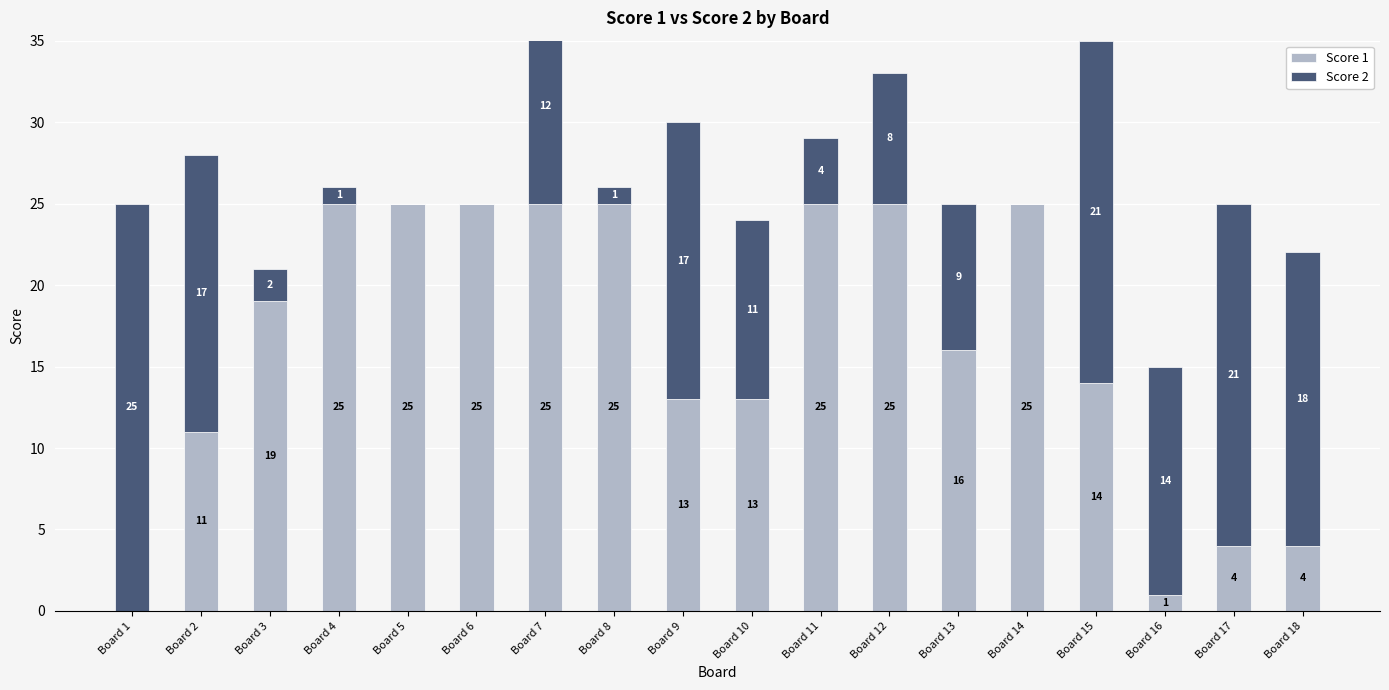

How many bars are there in each group?

2